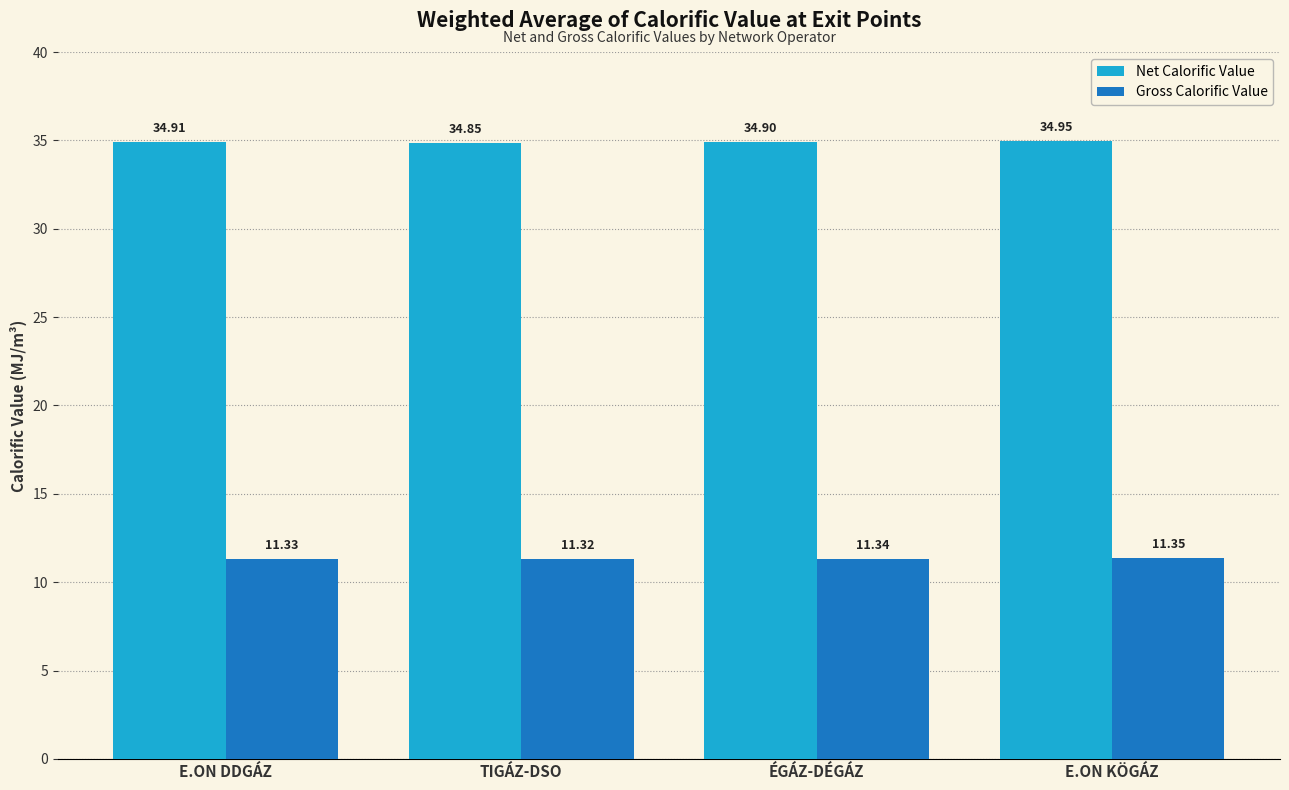

What position from the left is TIGÁZ-DSO?

2